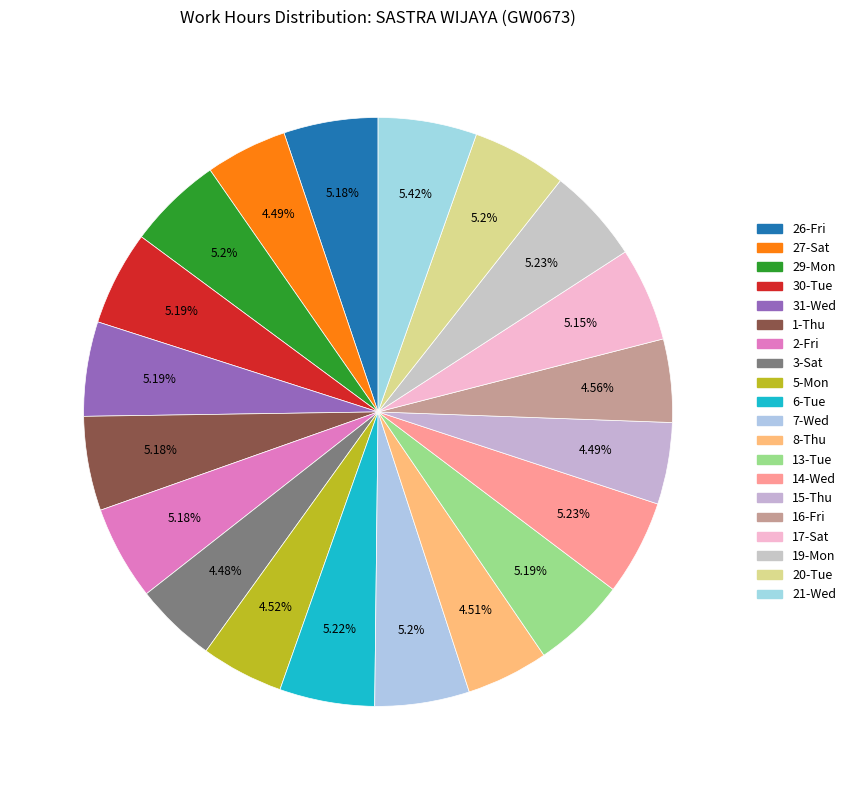

How many slices are in this pie chart?

20